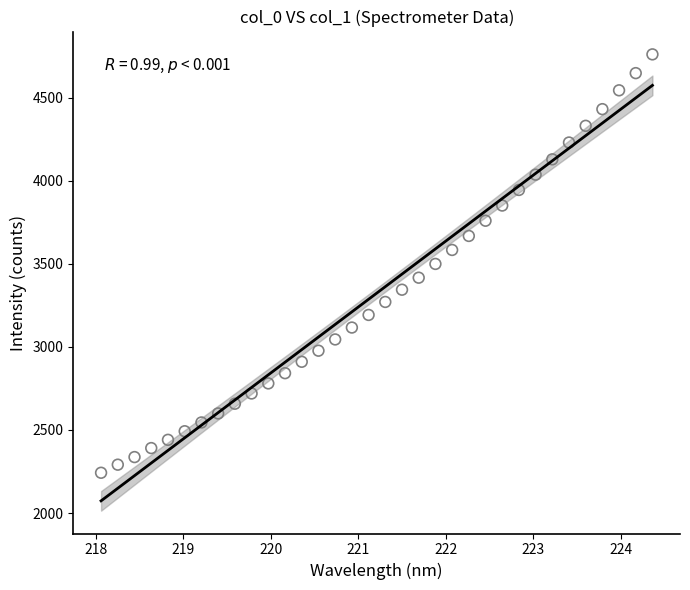

What is the range of Y values (max minus min)?

2517.1